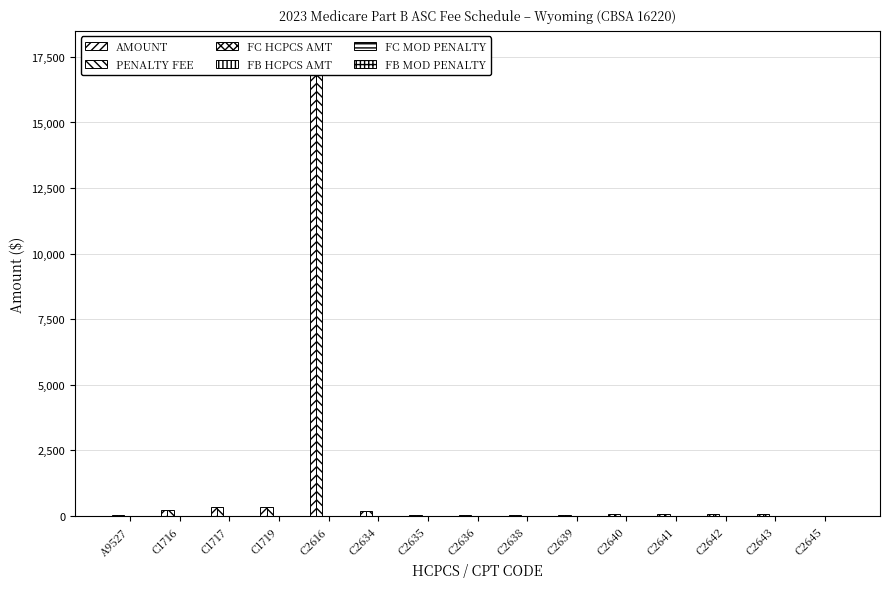

At which label does FB MOD PENALTY reach its peak?

A9527